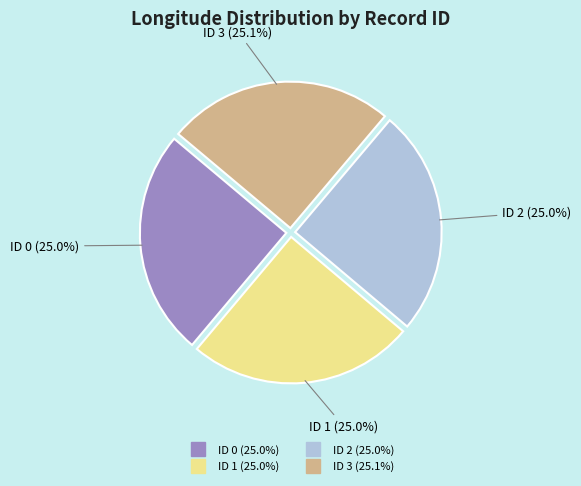

To the nearest percent, what portion does ID 3 represent?

25%